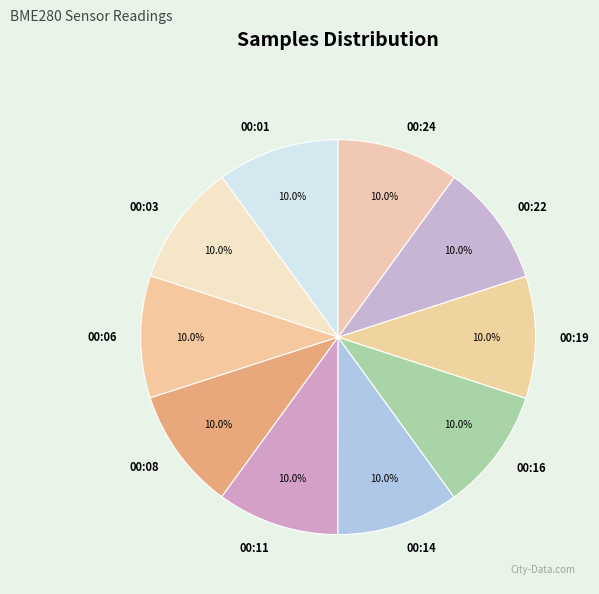

What is the ratio of the value at 00:03 to the value at 00:22?

1.0